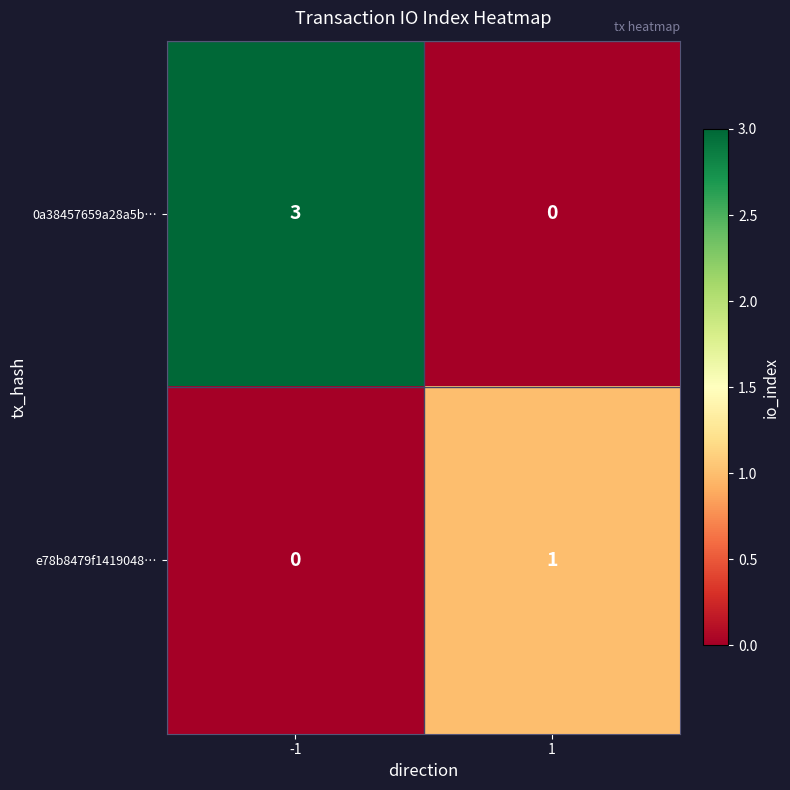

The value of e78b8479f1419048… at 1 is 2. True or false?

False